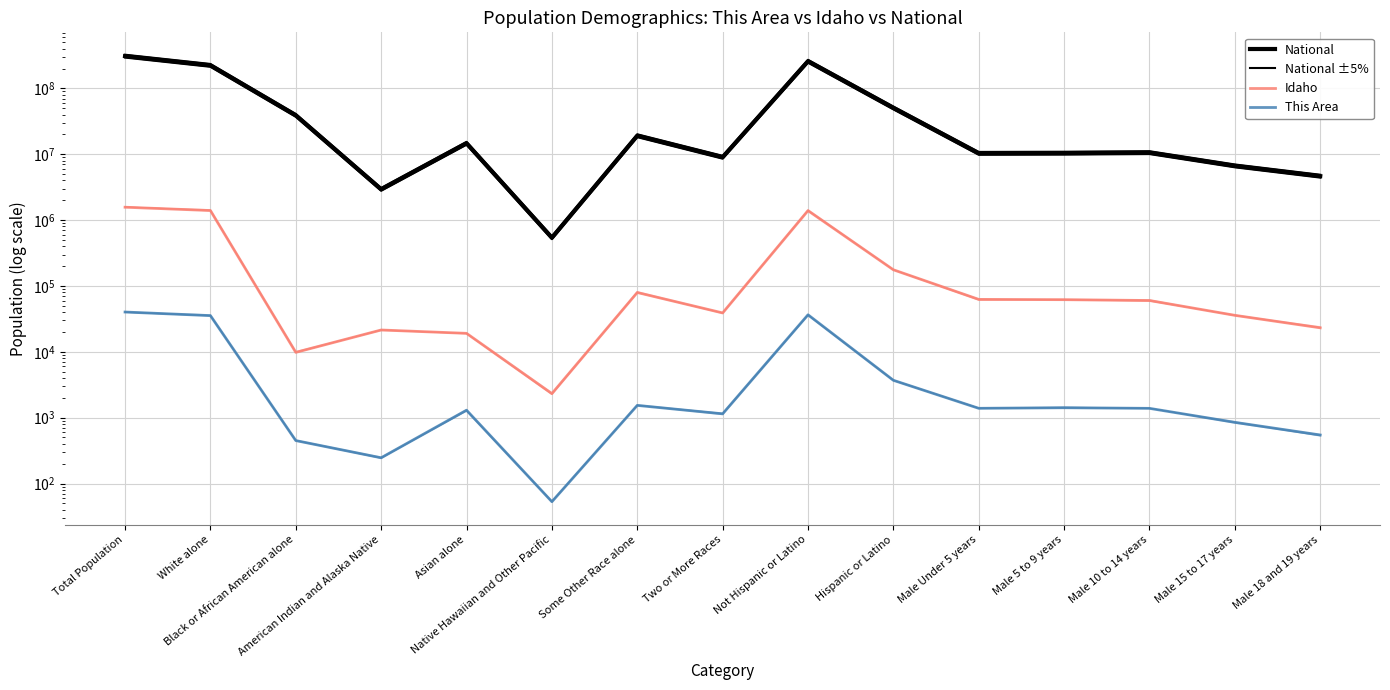

True or false: National has more than 2 points higher than both neighbors.

True